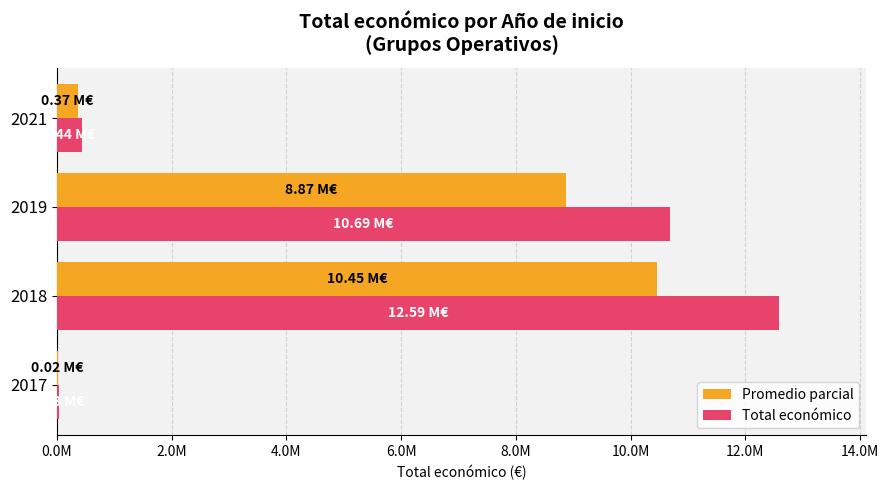

What are all the series names shown in the legend?

Promedio parcial, Total económico